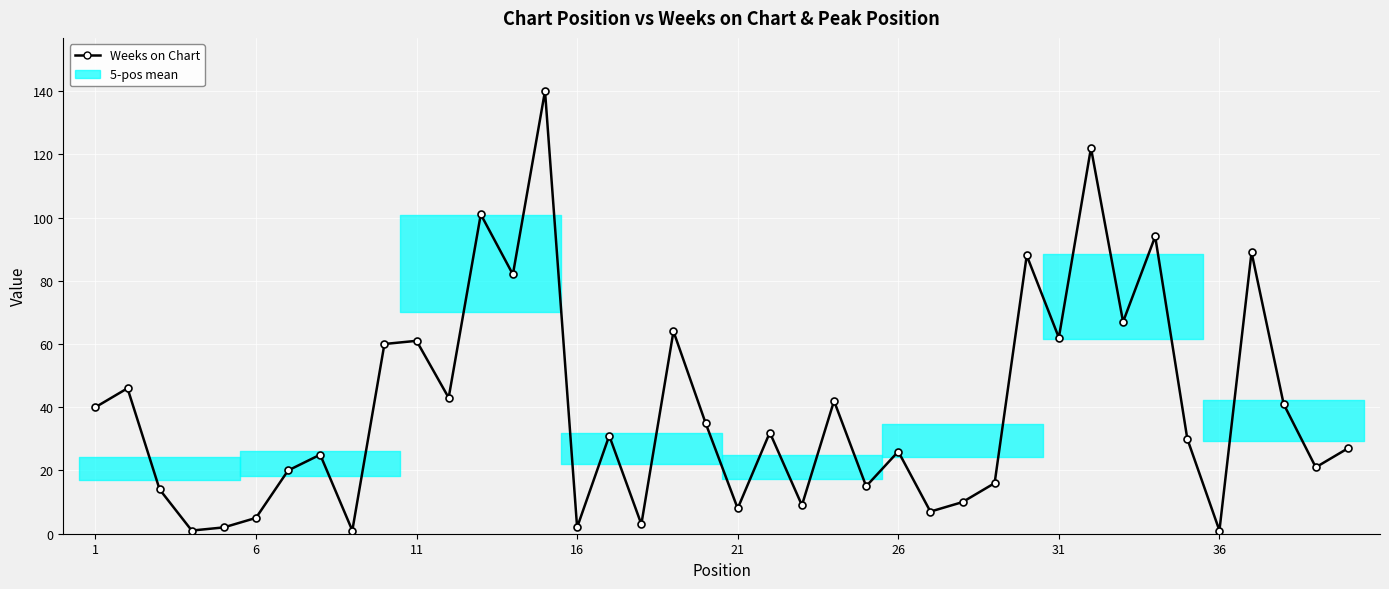

How many data points are less than 31?

20